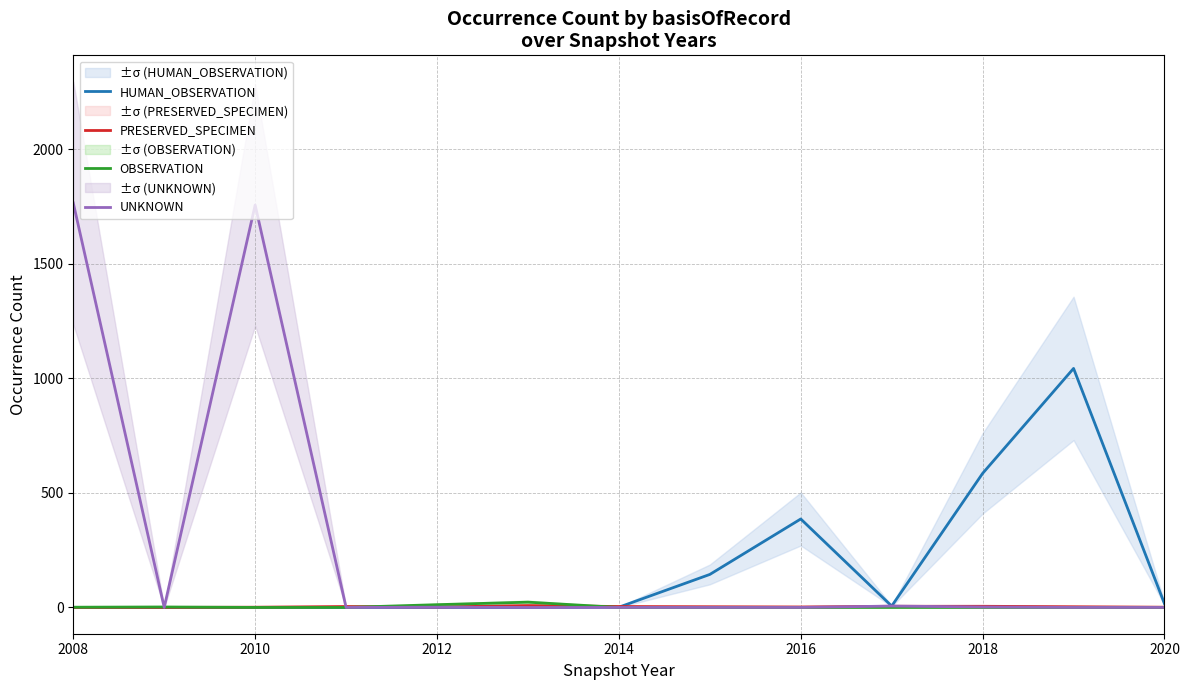

How many times do UNKNOWN and PRESERVED_SPECIMEN cross each other?

3